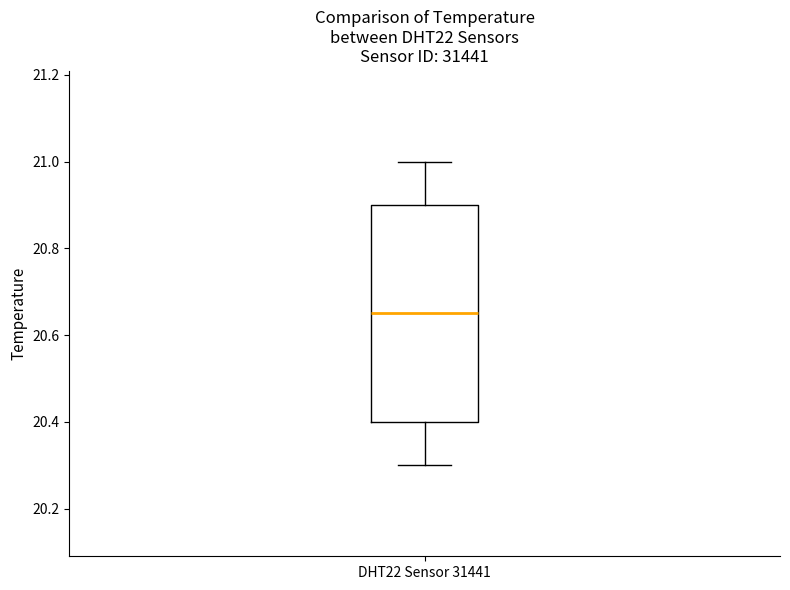

Where does the median line of the box for DHT22 Sensor 31441 sit on the y-axis? The values are not printed on the chart, so give them approximately, as read against the axis.

20.66